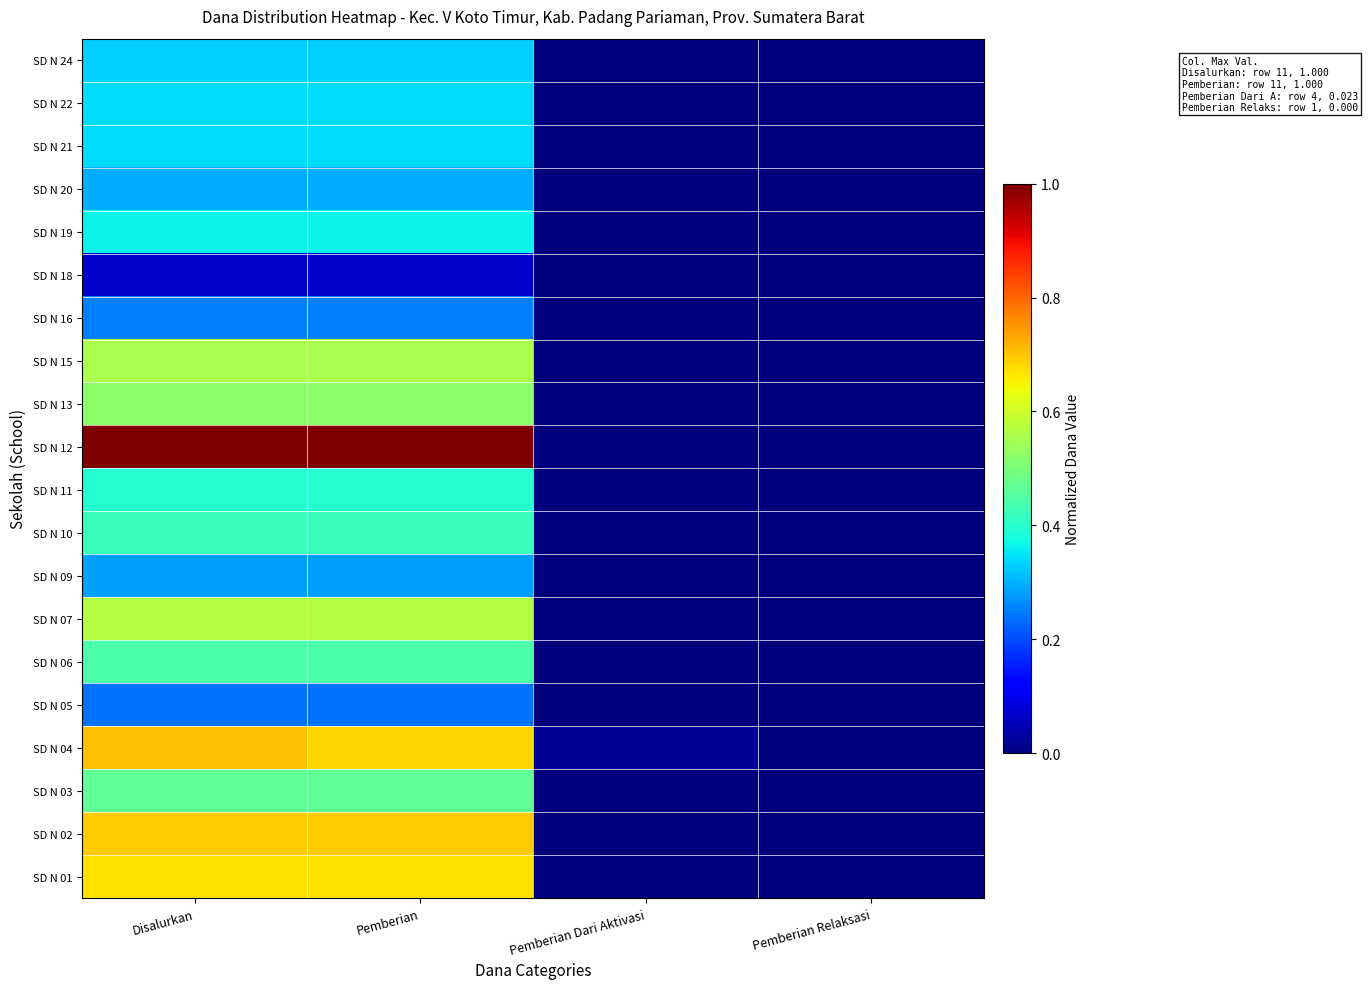

Count the number of data series in this chart.

20